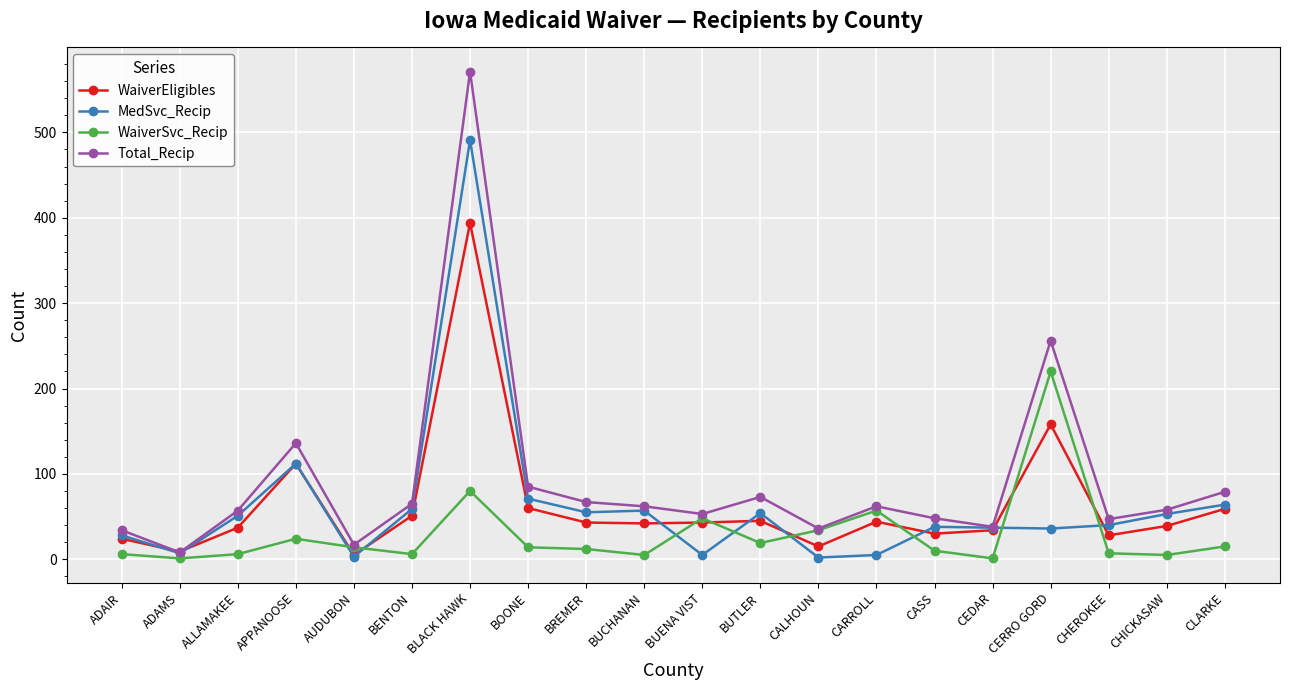

What is the minimum value shown in the chart?

1